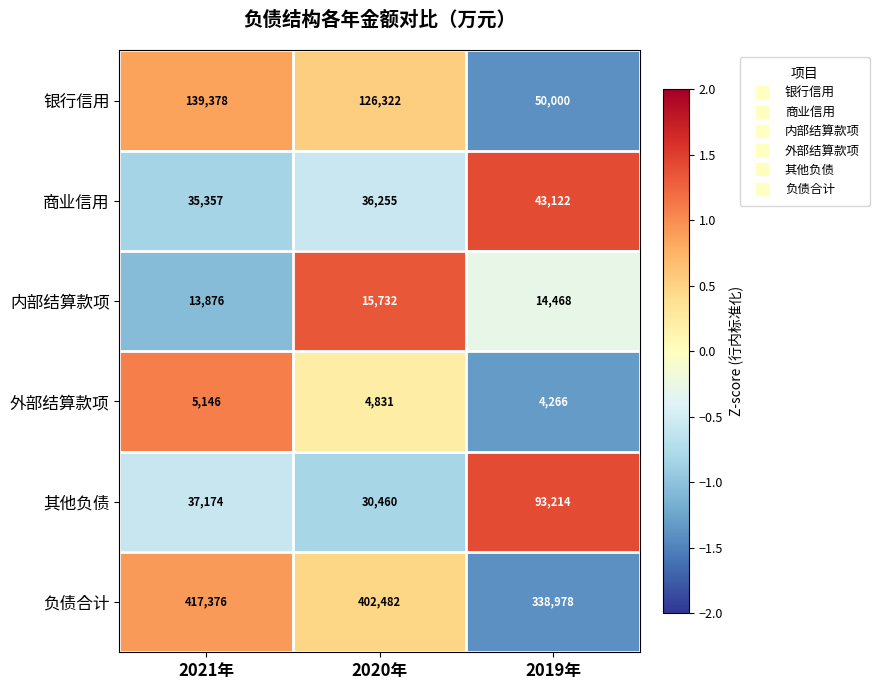

Which series has the largest total across all categories?

负债合计